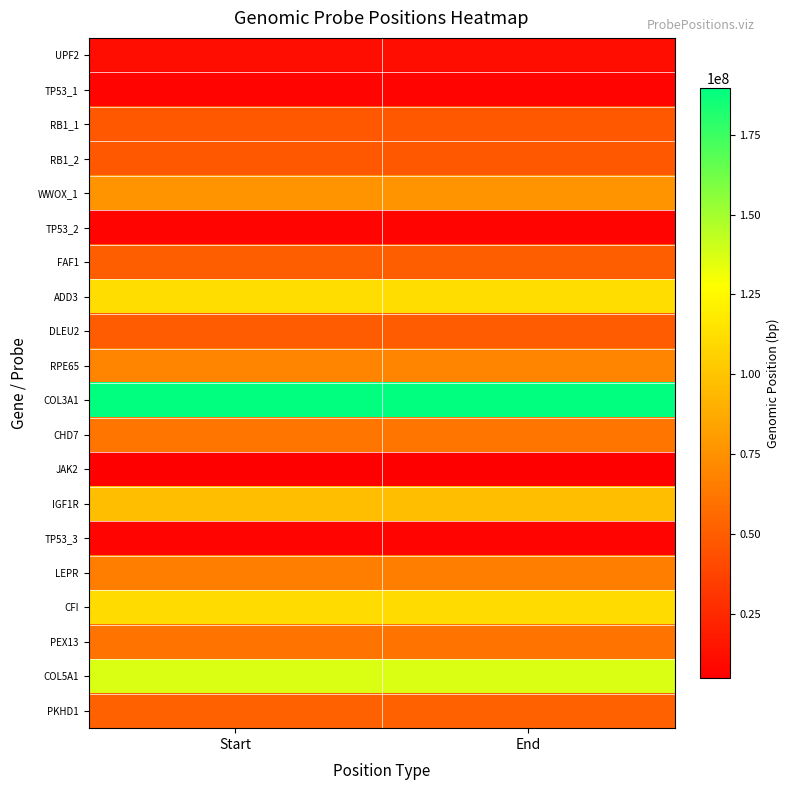

At how many categories does at least one series exceed 109985389?

2